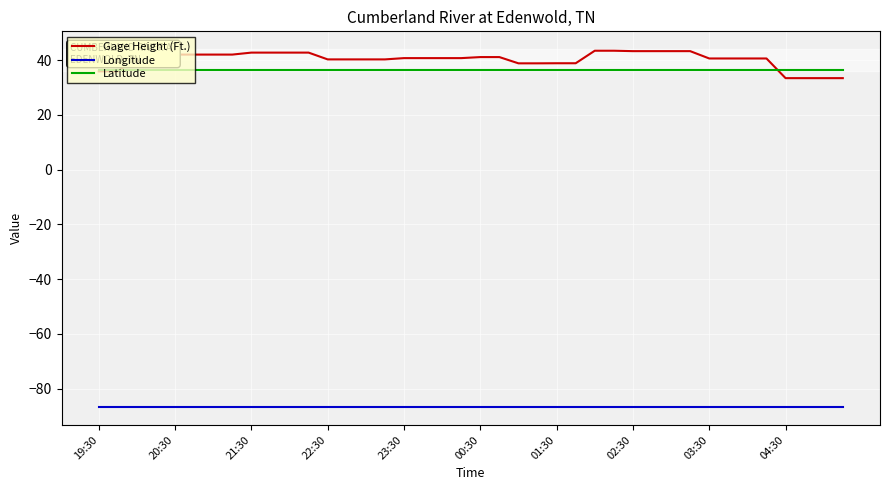

Rank the series by their maximum value, from highest to lowest.

Gage Height (Ft.), Latitude, Longitude